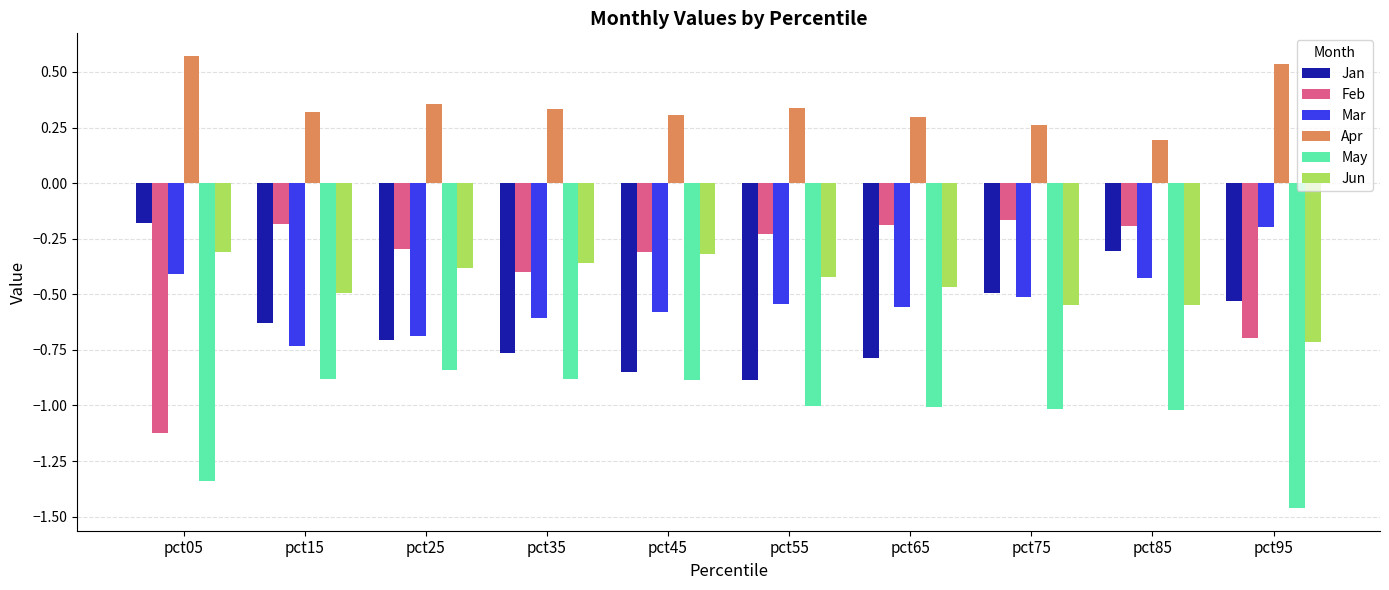

Which series changed the most between pct35 and pct55?

Feb